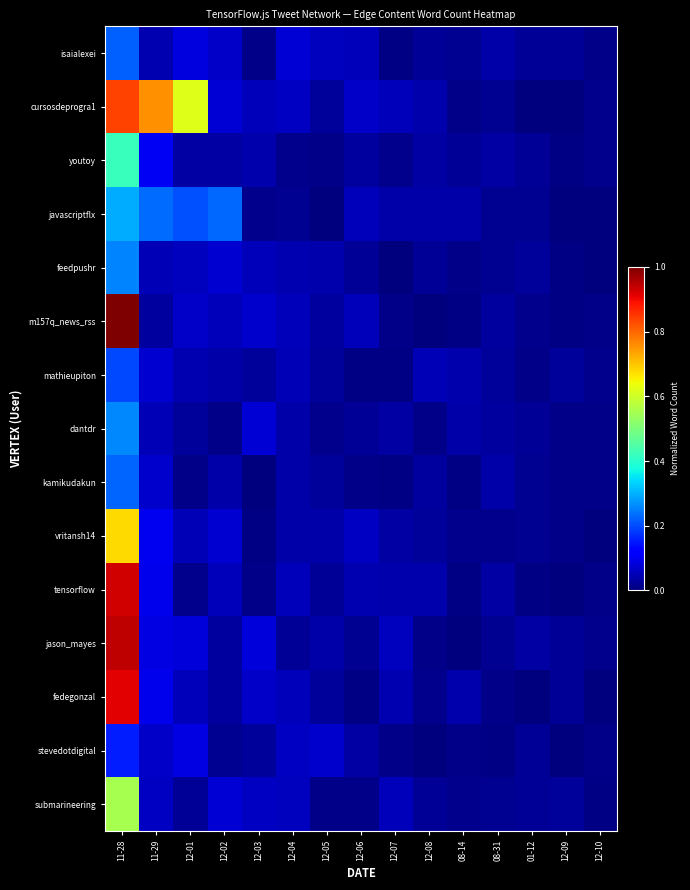

What is the total value across all series at 12-09?

0.2